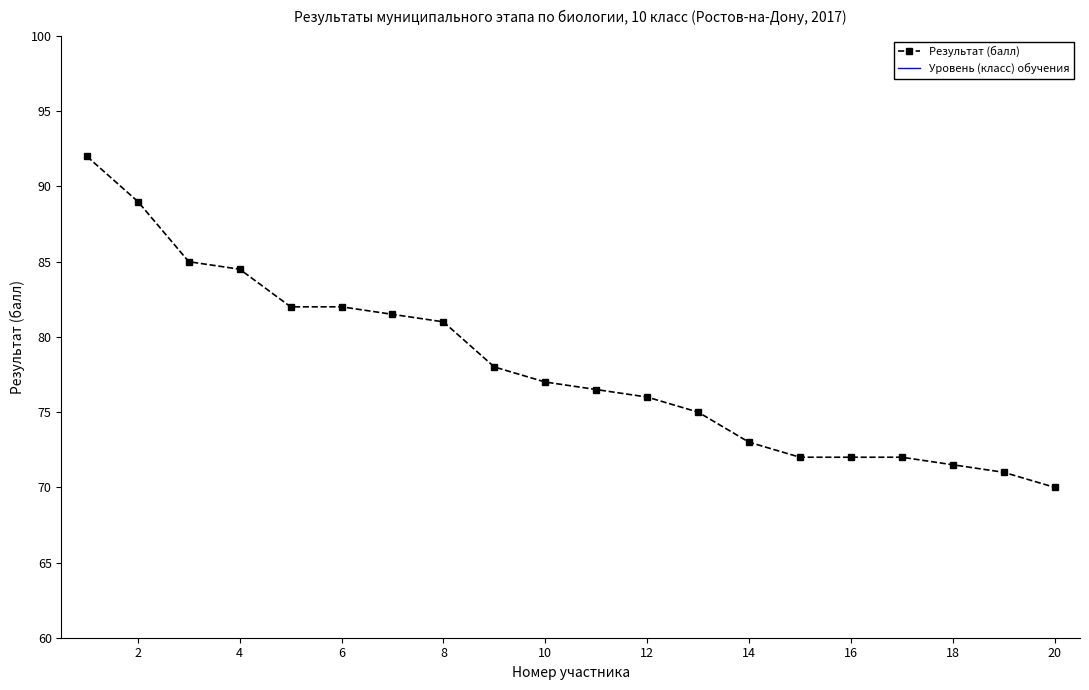

At which label does Результат (балл) reach its minimum?

20